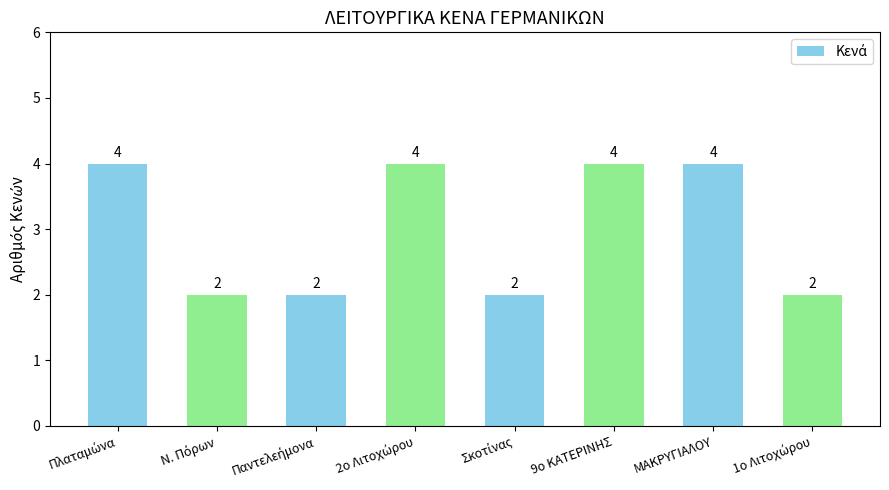

What is the difference between the second highest and second lowest values?

2